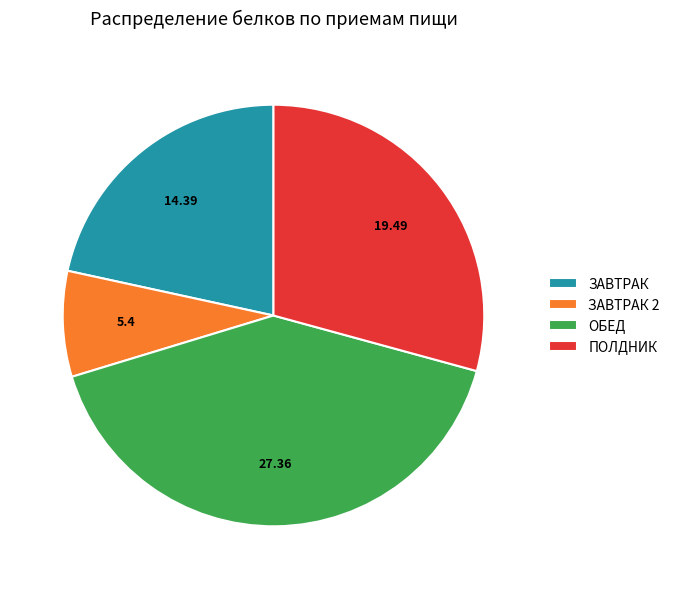

Combined, do ЗАВТРАК 2 and ЗАВТРАК account for over 50%?

No